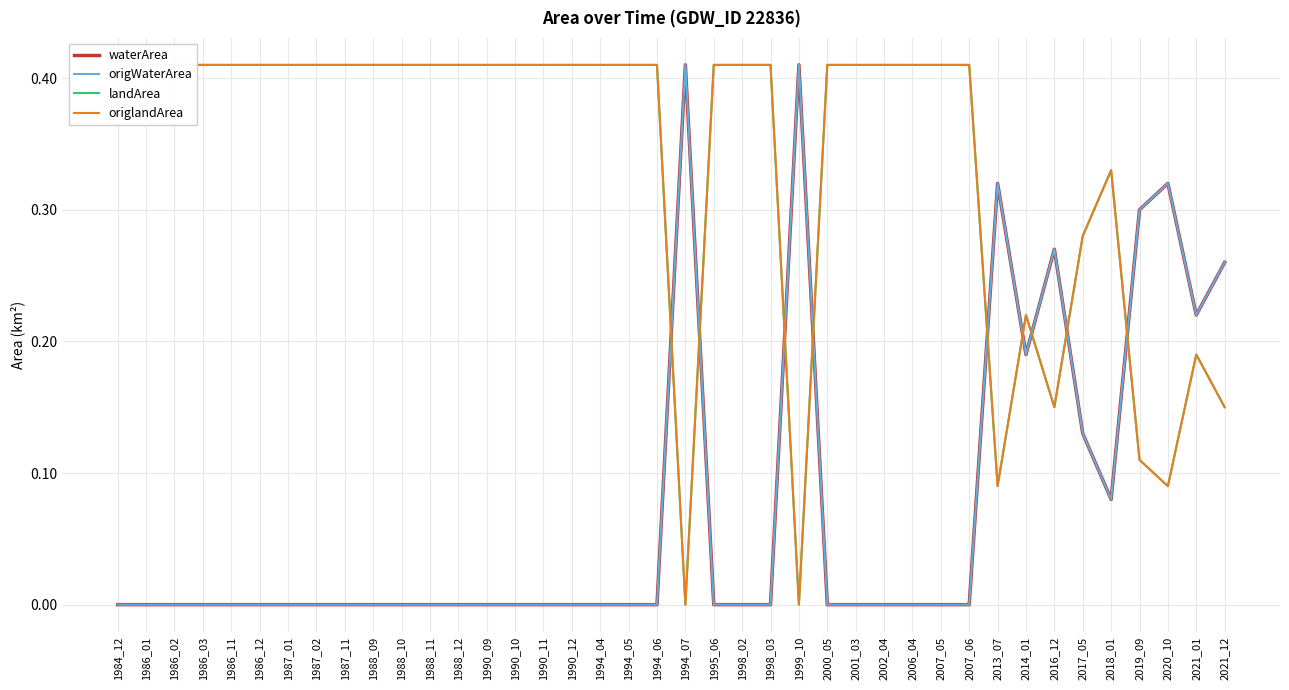

What is the difference between the highest and lowest values at 1995_06?

0.4